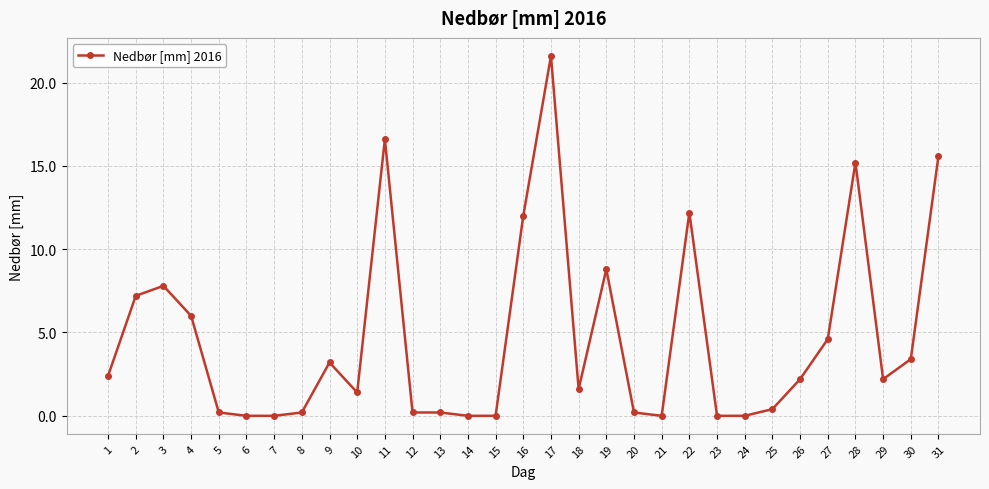

Reading left to right, transcribe all the data shown in this chart.

1=2.4	2=7.2	3=7.8	4=6.0	5=0.2	6=0.0	7=0.0	8=0.2	9=3.2	10=1.4	11=16.6	12=0.2	13=0.2	14=0.0	15=0.0	16=12.0	17=21.6	18=1.6	19=8.8	20=0.2	21=0.0	22=12.2	23=0.0	24=0.0	25=0.4	26=2.2	27=4.6	28=15.2	29=2.2	30=3.4	31=15.6